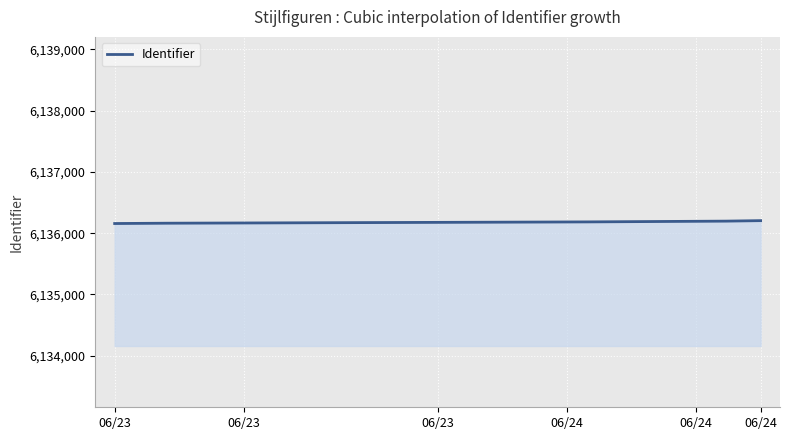

What is the smallest value displayed?

6136158.0